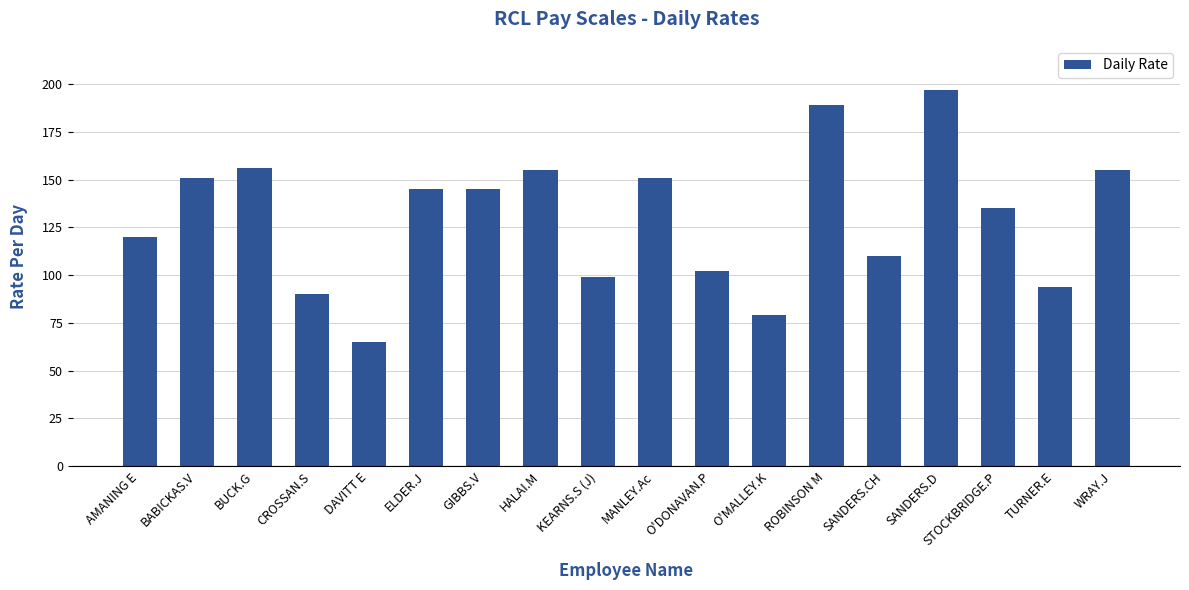

Between BABICKAS.V and KEARNS.S (J), which is larger?

BABICKAS.V